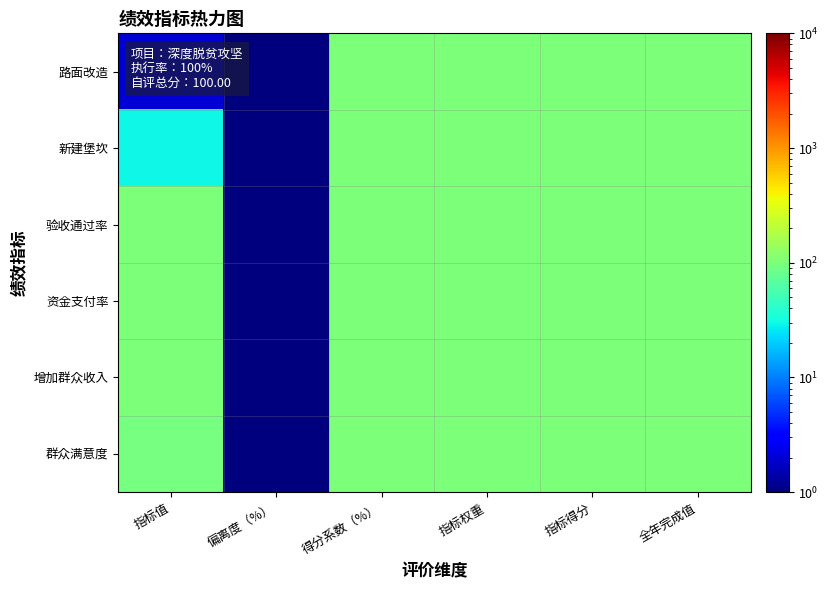

At how many categories does at least one series exceed 64?

5